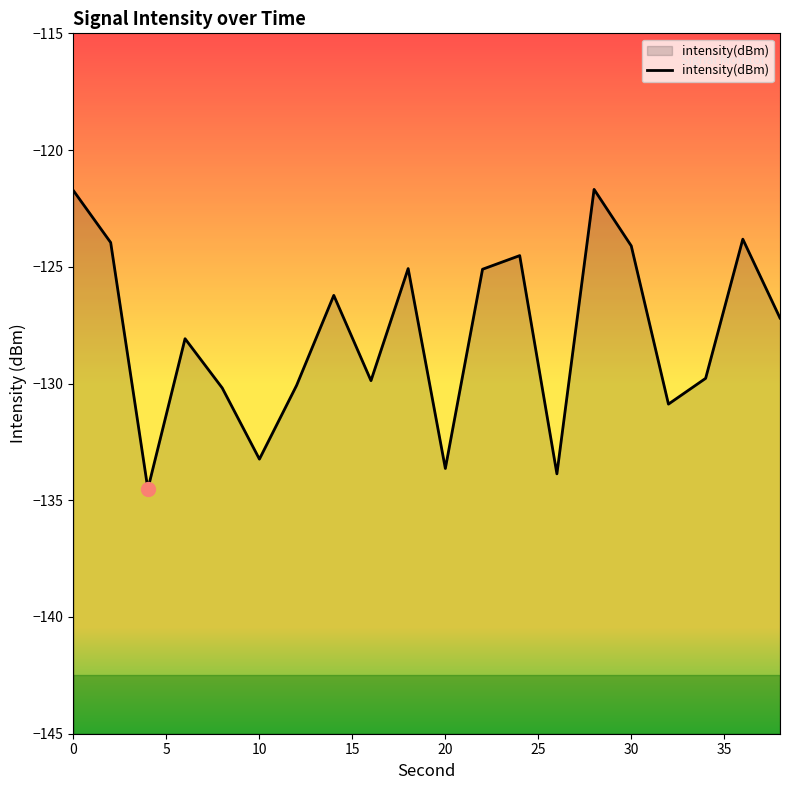

The value at 20 is -133.6. True or false?

True